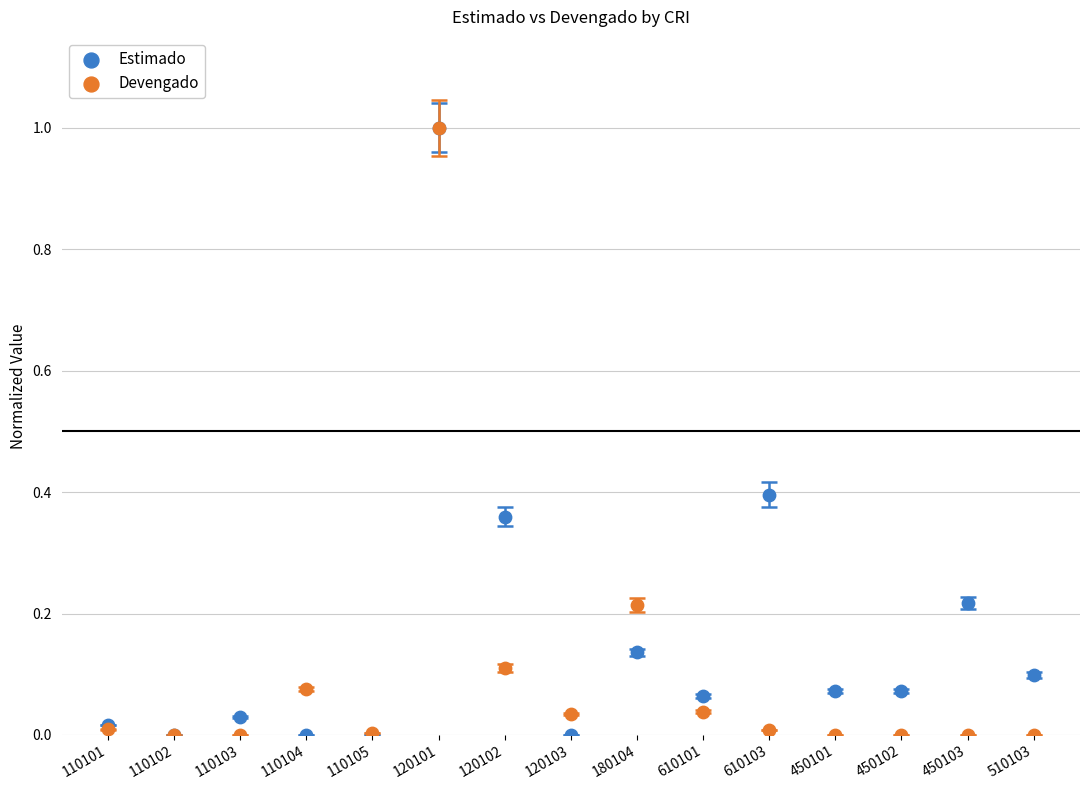

What are all the series names shown in the legend?

Estimado, Devengado